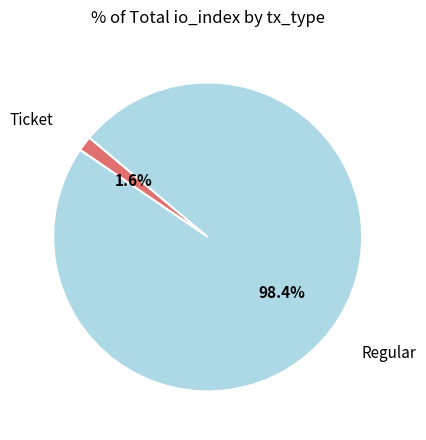

Count the number of slices in the pie.

2